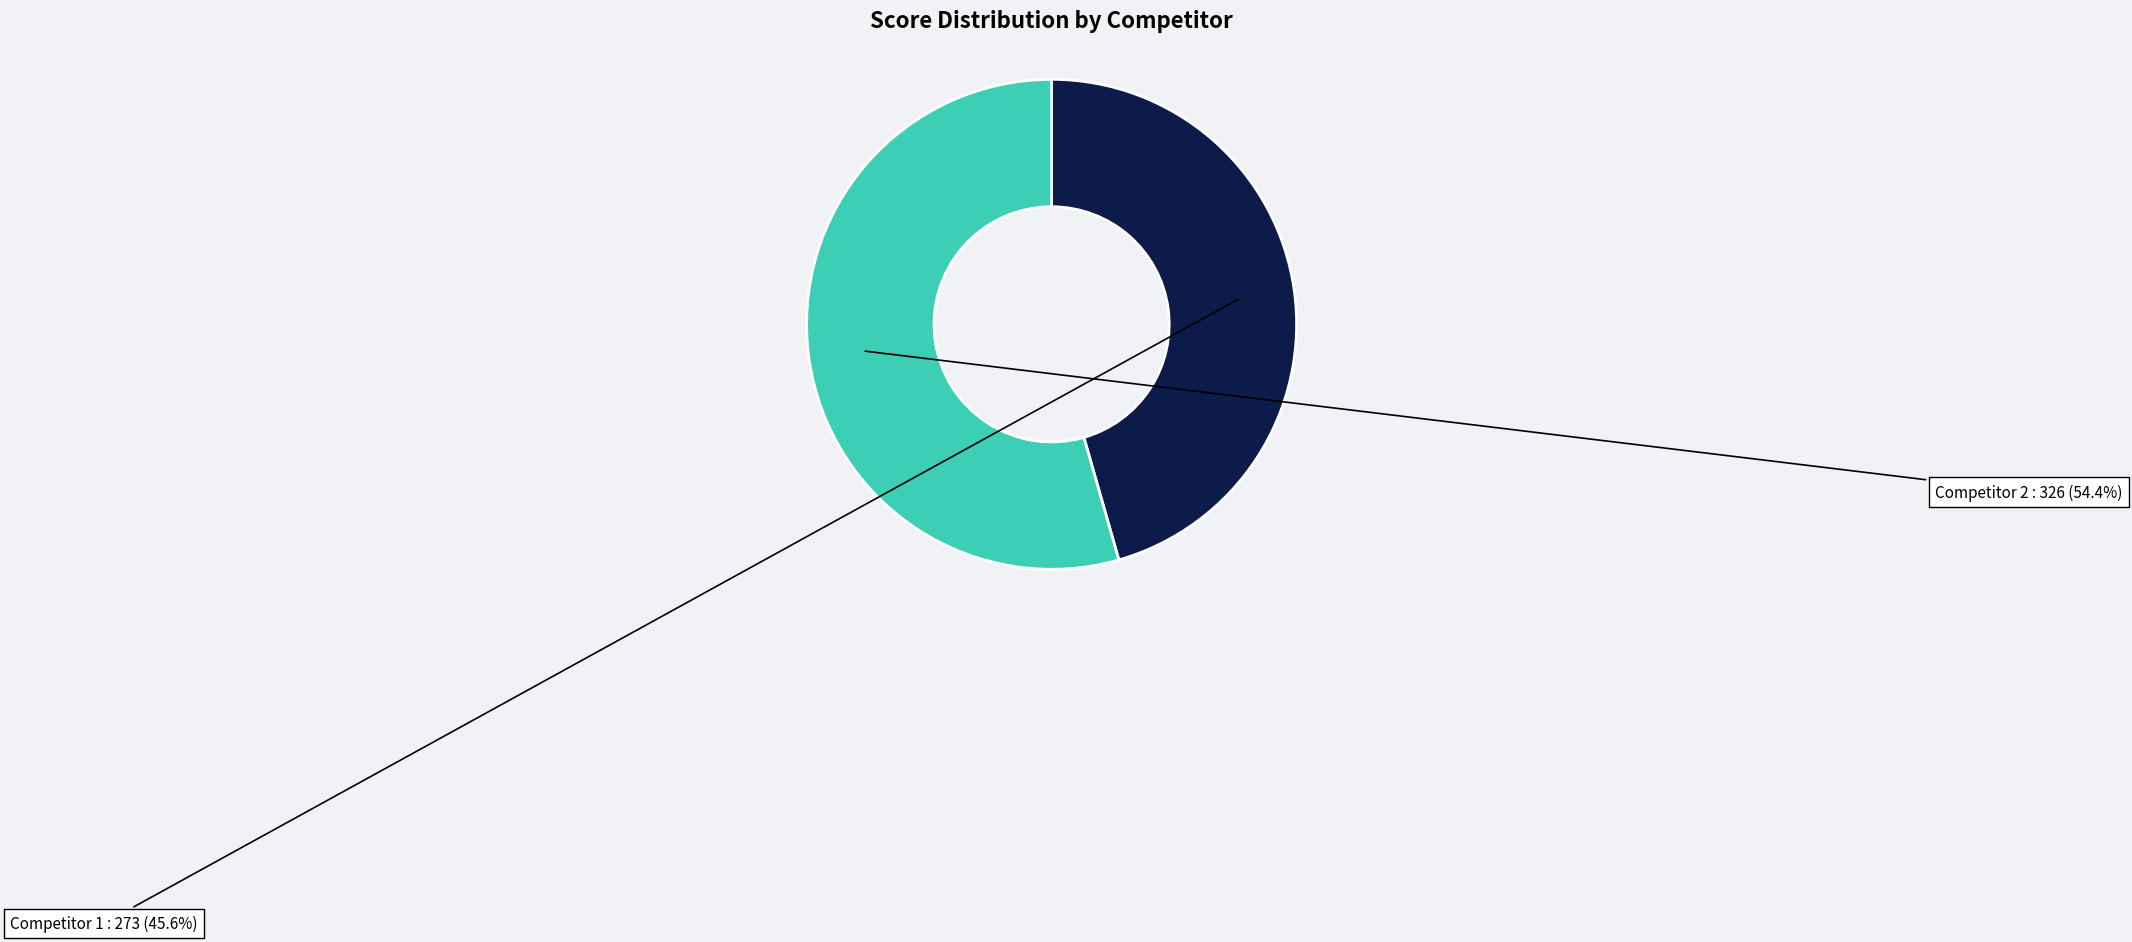

To the nearest percent, what is the average slice percentage?

50%